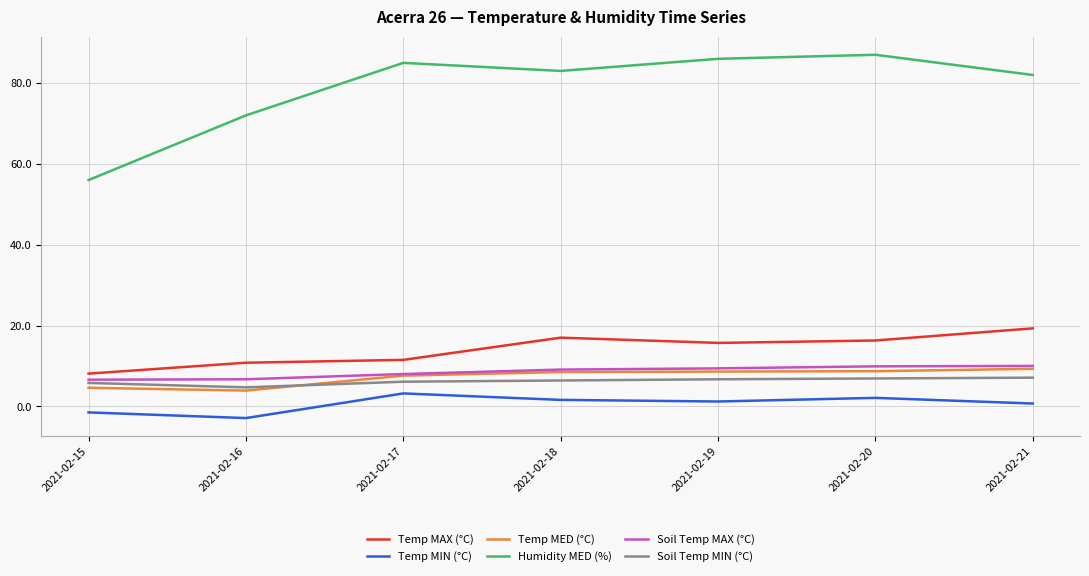

At which label is Humidity MED (%) closest to 71?

2021-02-16